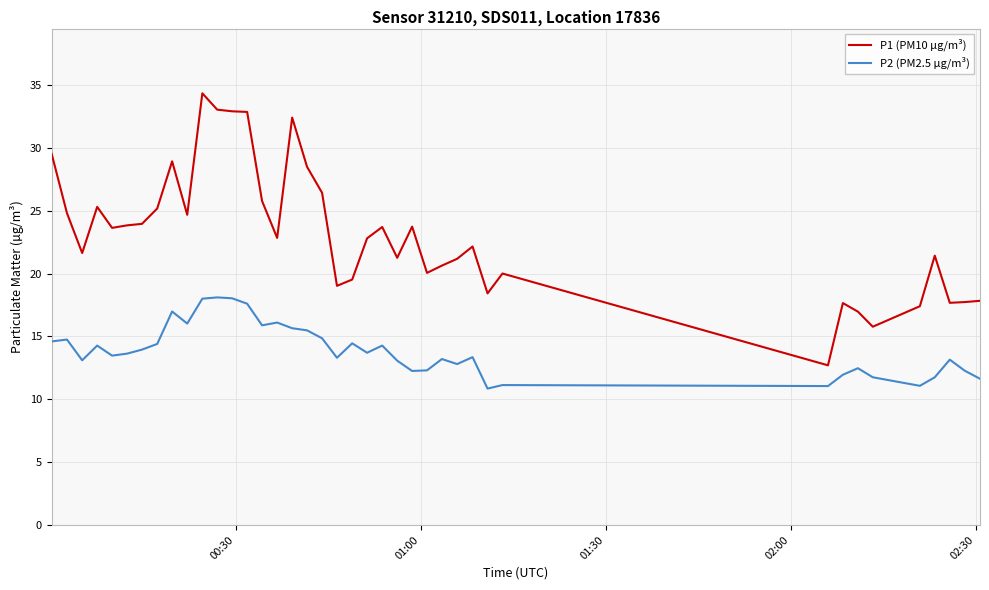

Count the number of data series in this chart.

2